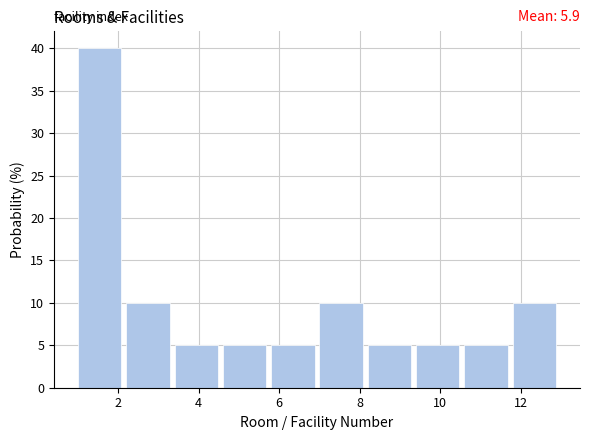

Over which range of the x-axis is the bar tallest?

1.0 to 2.2